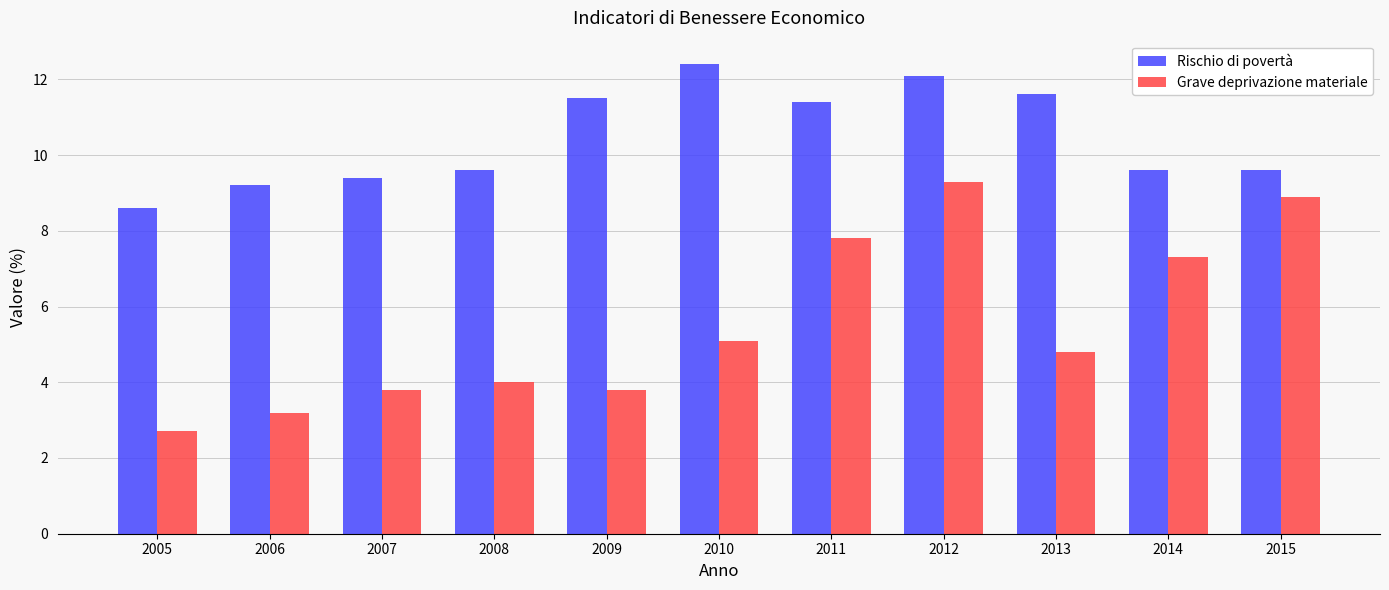

What value does the Grave deprivazione materiale series have at 2005?

2.7